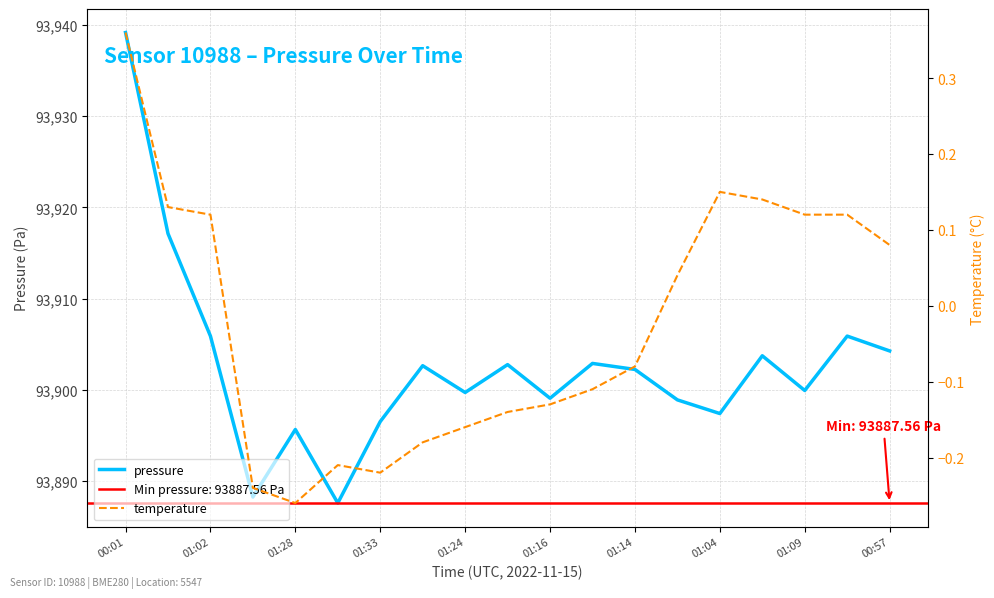

True or false: pressure has more than 2 points higher than both neighbors.

True